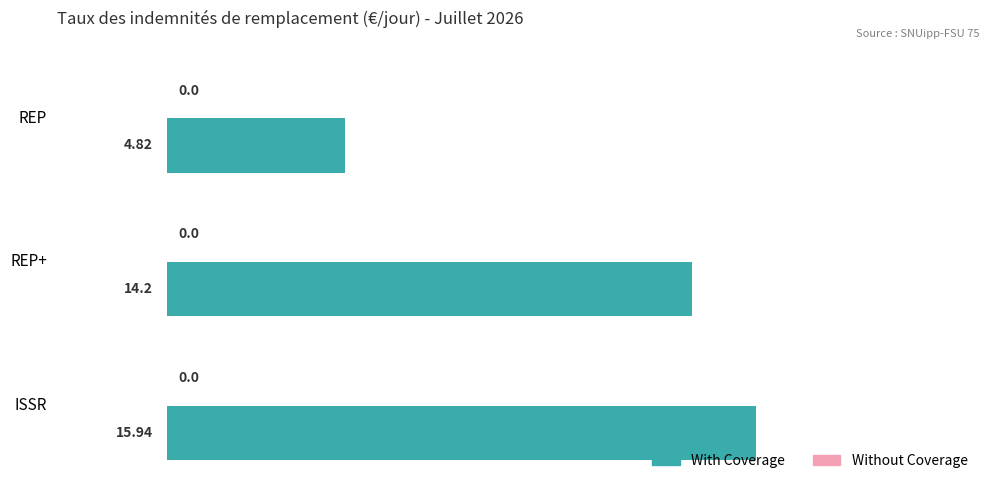

What is the label of the 1st bar from the top?

REP